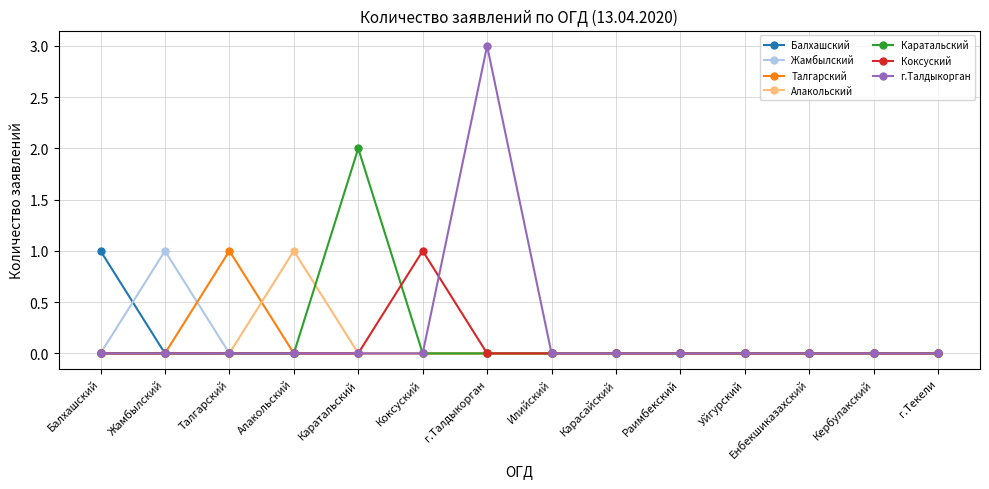

At which label does Коксуский reach its peak?

Коксуский